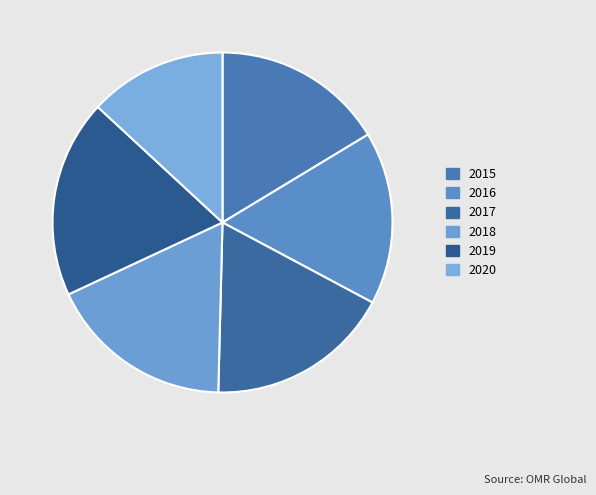

How many segments does this pie chart have?

6